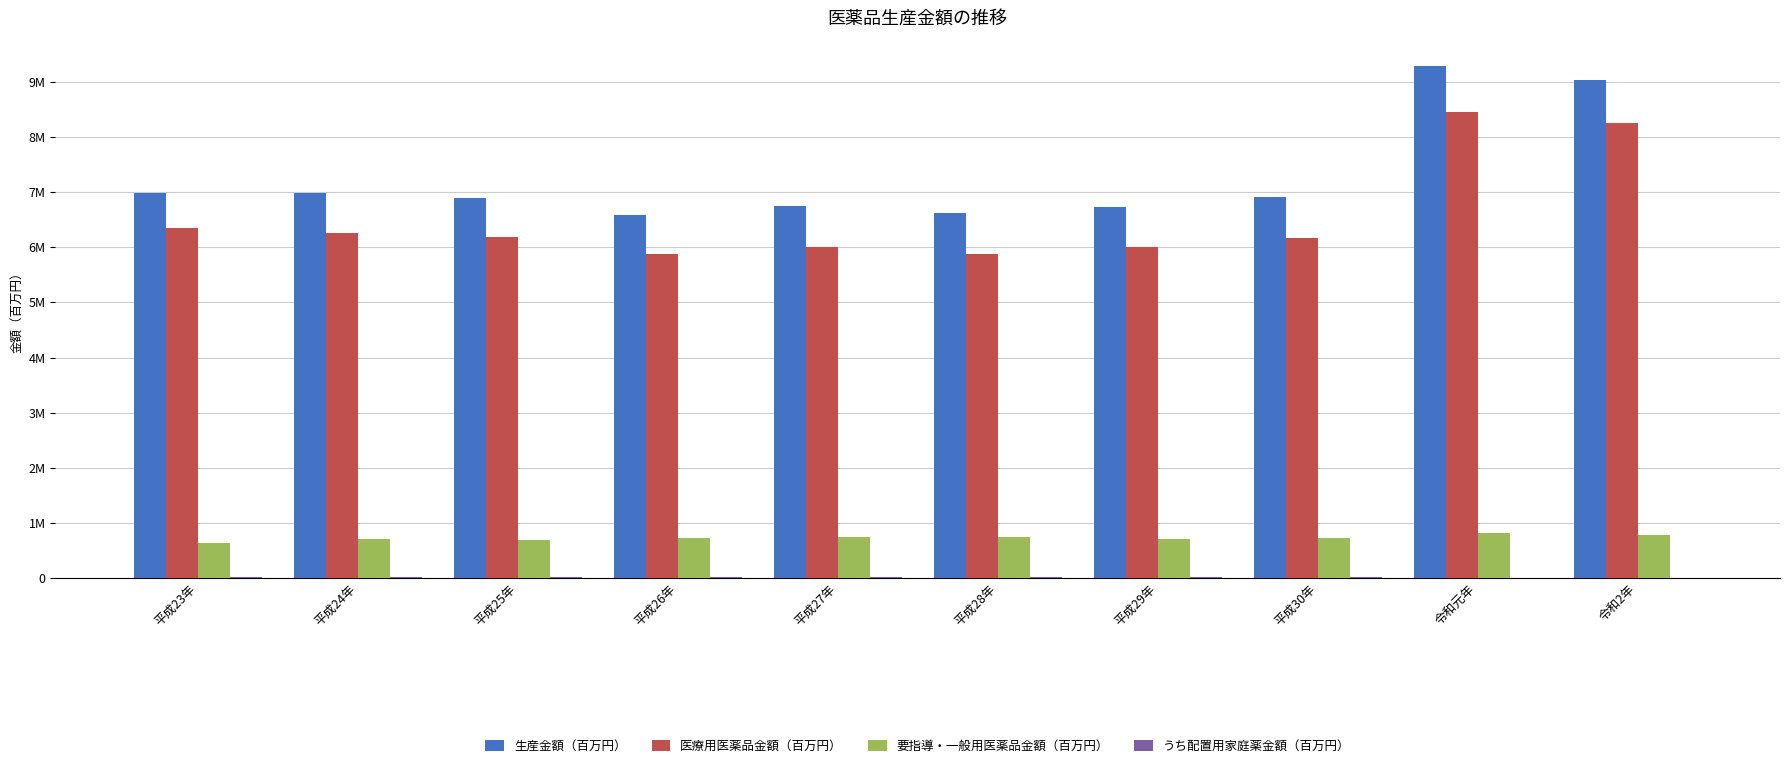

Which category has the lowest value across all series?

令和2年